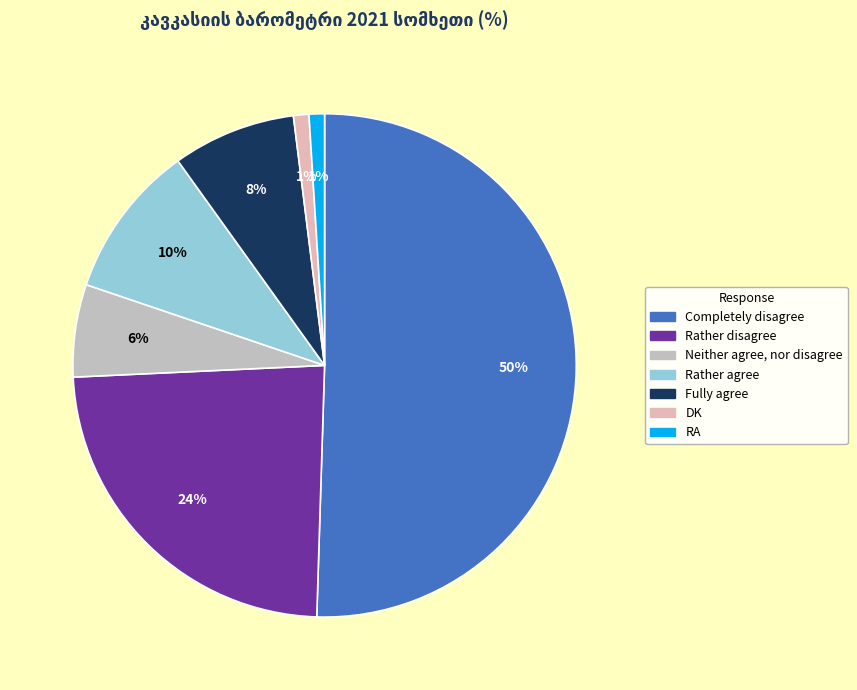

True or false: Completely disagree accounts for 56% of the total.

False